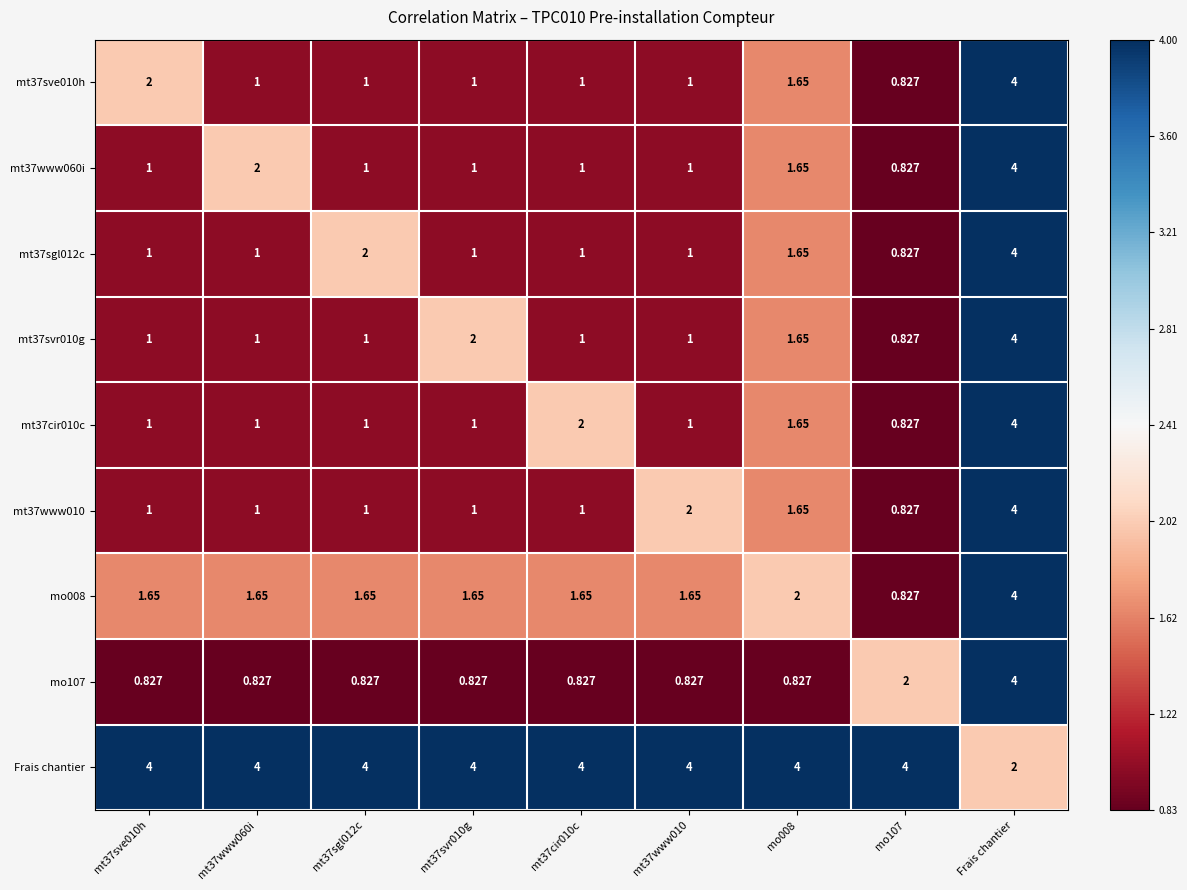

At which label does mt37svr010g reach its peak?

Frais chantier